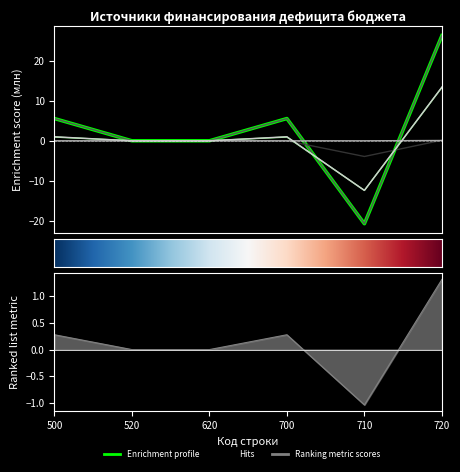

True or false: Исп. консол. бюджет has a value of 0.6 at 700.

False